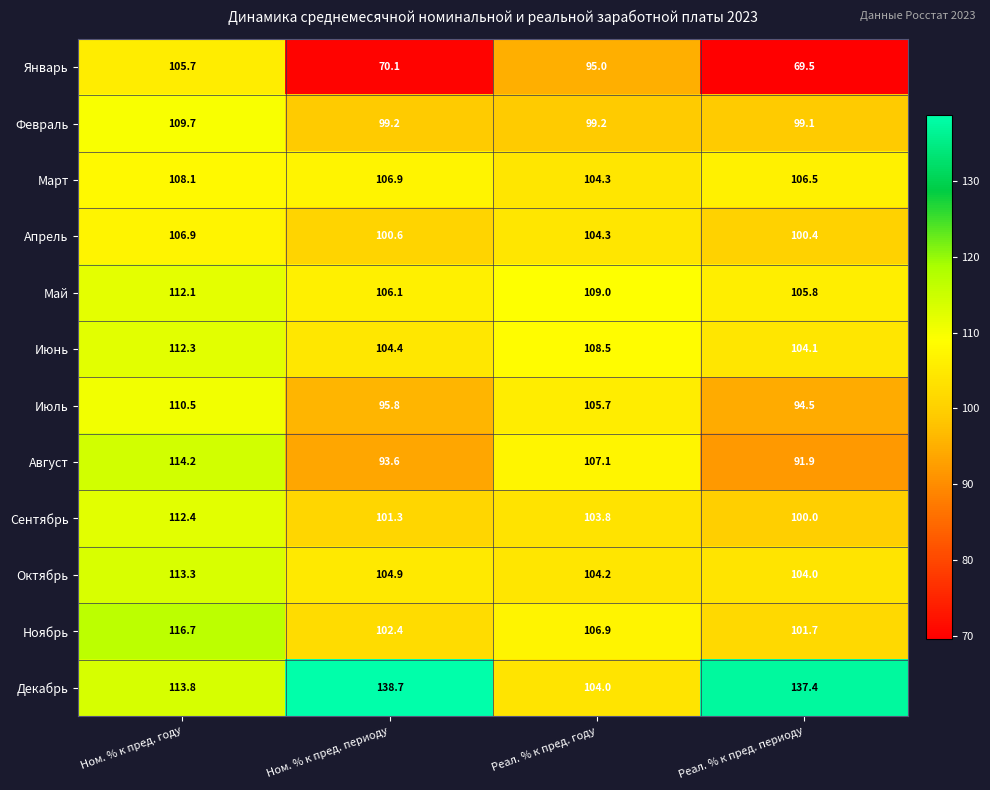

List the series in order of their peak value, lowest first.

Январь, Апрель, Март, Февраль, Июль, Май, Июнь, Сентябрь, Октябрь, Август, Ноябрь, Декабрь